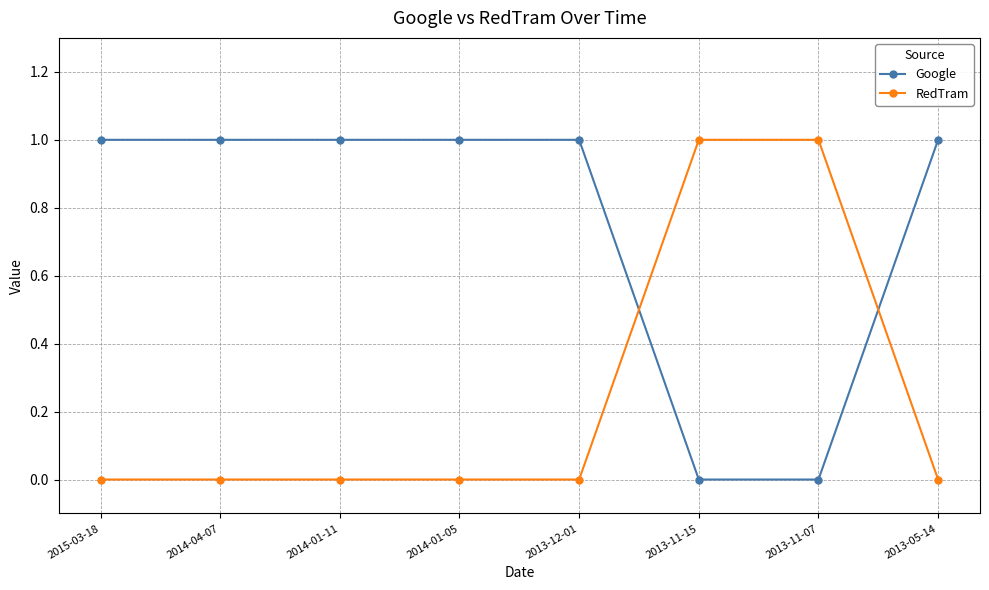

True or false: Google has more than 2 interior local peaks.

False